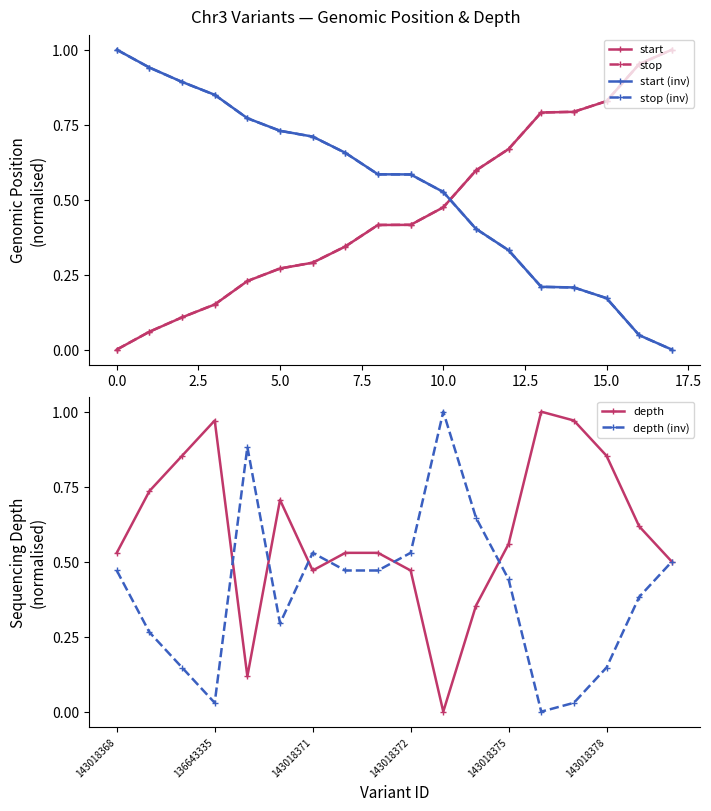

The value of depth at 143018368 is 0.9. True or false?

False